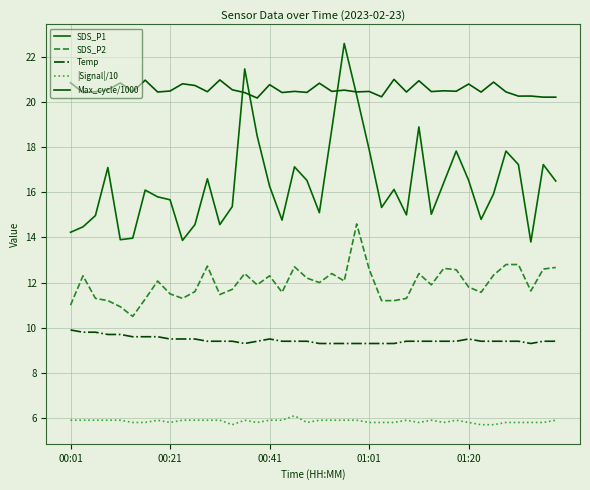

Which series has the largest total across all categories?

Max_cycle/1000